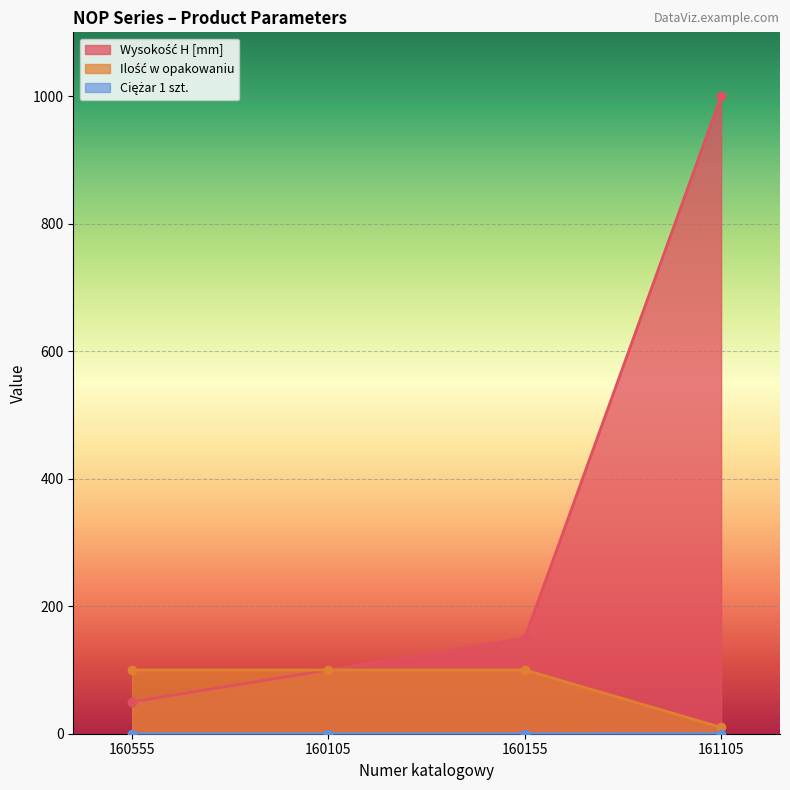

Which category has the lowest value in the Ciężar 1 szt. series?

160555